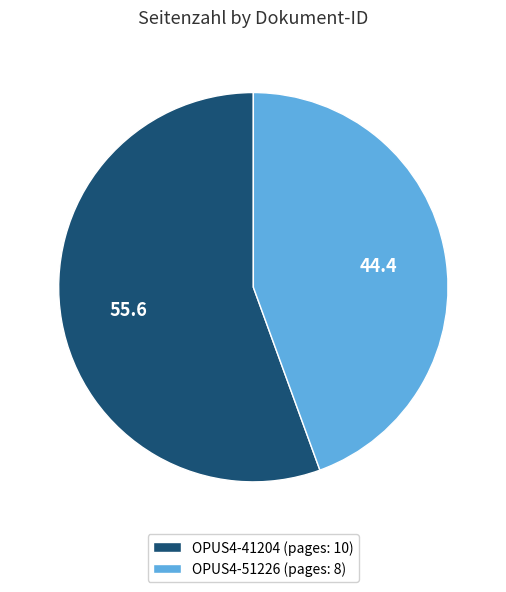

What is the ratio of the value at OPUS4-51226 (pages: 8) to the value at OPUS4-41204 (pages: 10)?

0.8